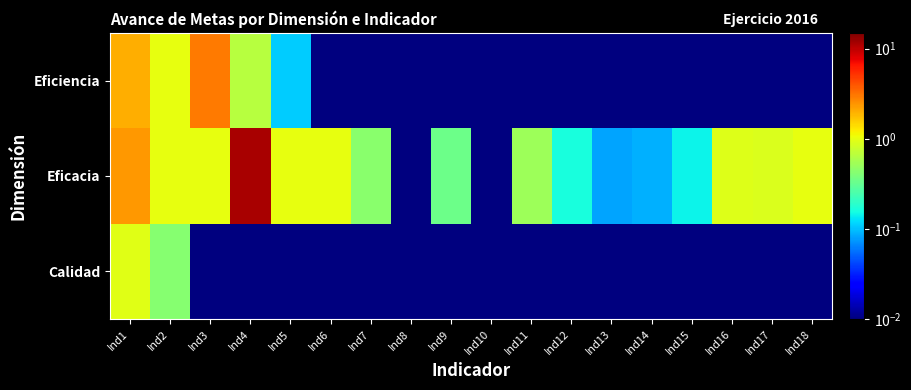

Reading right to left, transcribe all the data shown in this chart.

Calidad: Ind18=0.0	Ind17=0.0	Ind16=0.0	Ind15=0.0	Ind14=0.0	Ind13=0.0	Ind12=0.0	Ind11=0.0	Ind10=0.0	Ind9=0.0	Ind8=0.0	Ind7=0.0	Ind6=0.0	Ind5=0.0	Ind4=0.0	Ind3=0.0	Ind2=0.4	Ind1=1.0
Eficacia: Ind18=1.0	Ind17=0.9	Ind16=0.9	Ind15=0.1	Ind14=0.1	Ind13=0.1	Ind12=0.2	Ind11=0.5	Ind10=0.0	Ind9=0.3	Ind8=0.0	Ind7=0.4	Ind6=1.0	Ind5=1.0	Ind4=11.5	Ind3=1.0	Ind2=1.0	Ind1=2.3
Eficiencia: Ind18=0.0	Ind17=0.0	Ind16=0.0	Ind15=0.0	Ind14=0.0	Ind13=0.0	Ind12=0.0	Ind11=0.0	Ind10=0.0	Ind9=0.0	Ind8=0.0	Ind7=0.0	Ind6=0.0	Ind5=0.1	Ind4=0.7	Ind3=3.0	Ind2=1.0	Ind1=2.0